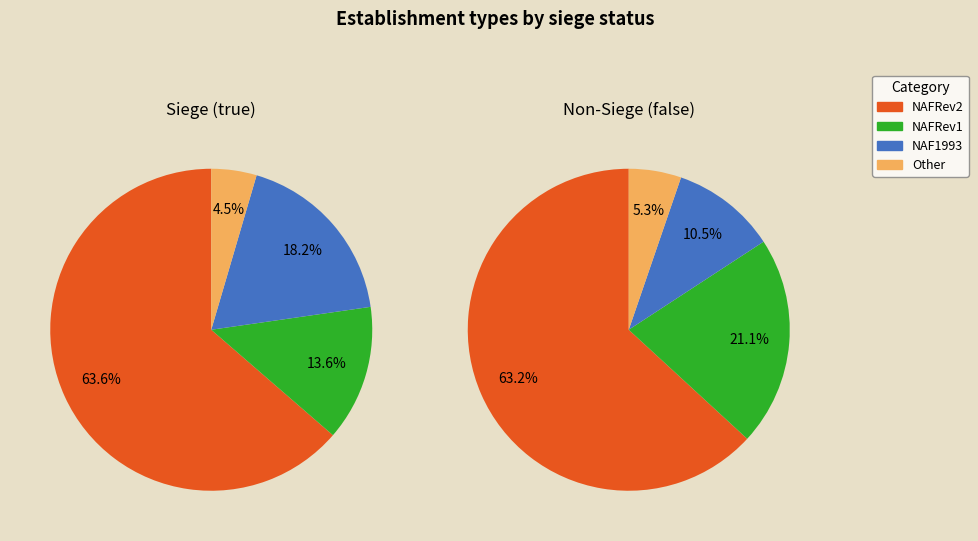

Which series changed the most between NAFRev2 and NAFRev1?

Siege (true)